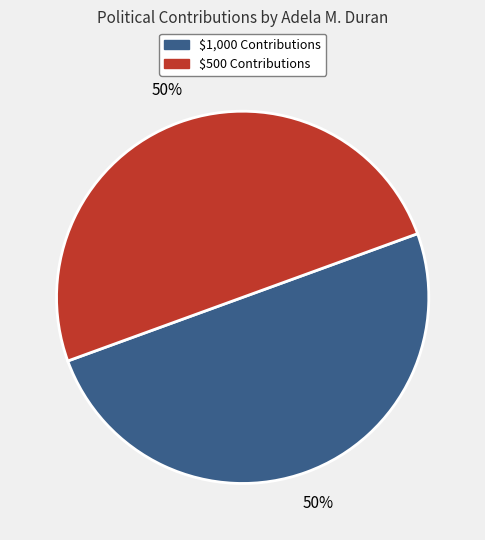

To the nearest percent, what is the average slice percentage?

50%